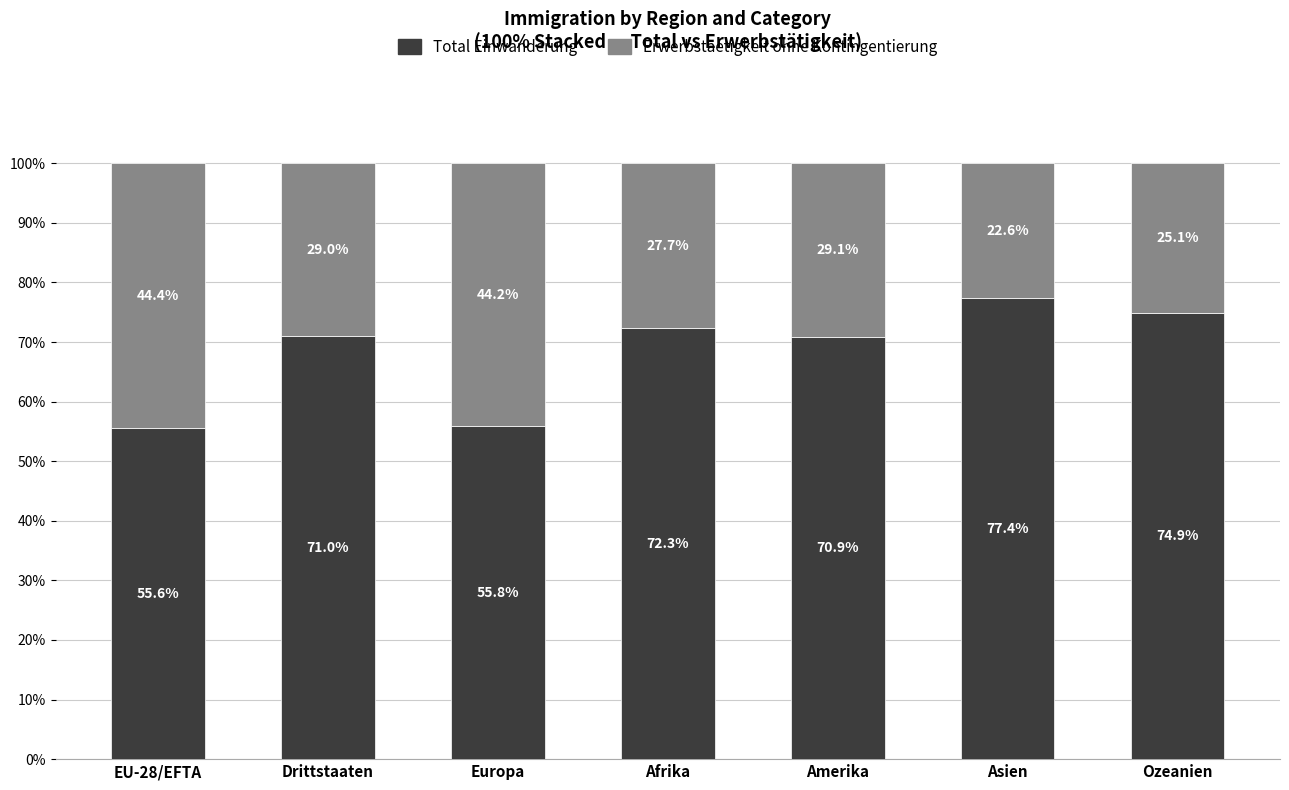

List the labels in order of Total Einwanderung value, largest first.

Asien, Ozeanien, Afrika, Drittstaaten, Amerika, Europa, EU-28/EFTA